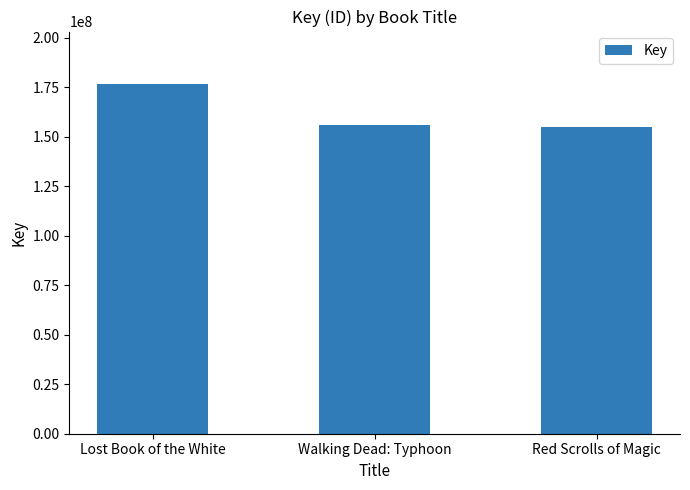

Does the chart contain stacked bars?

No